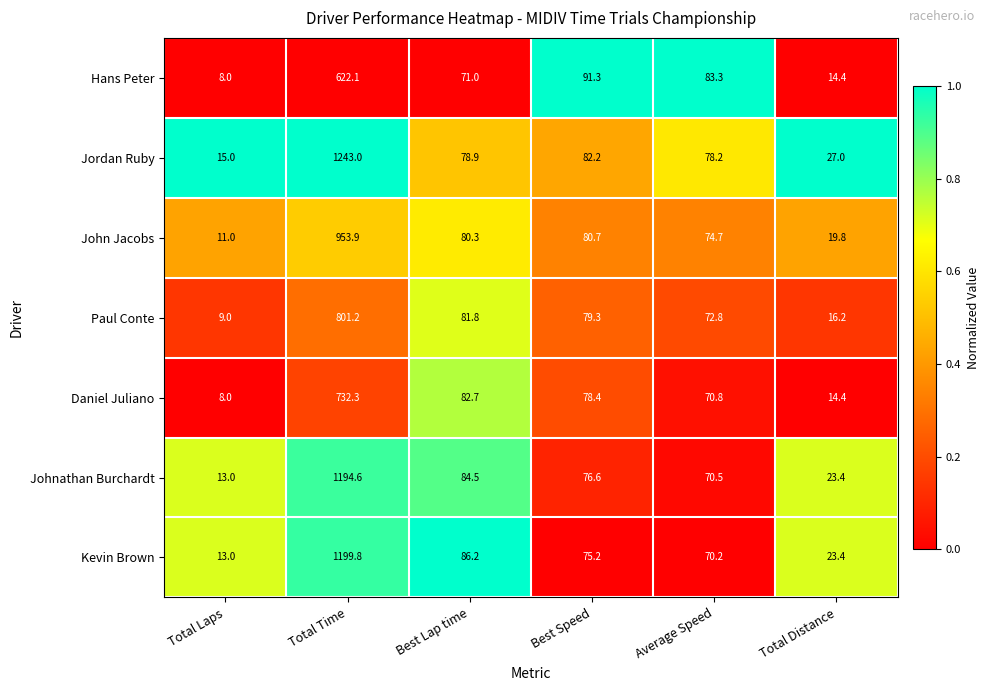

How many series are shown in this chart?

7